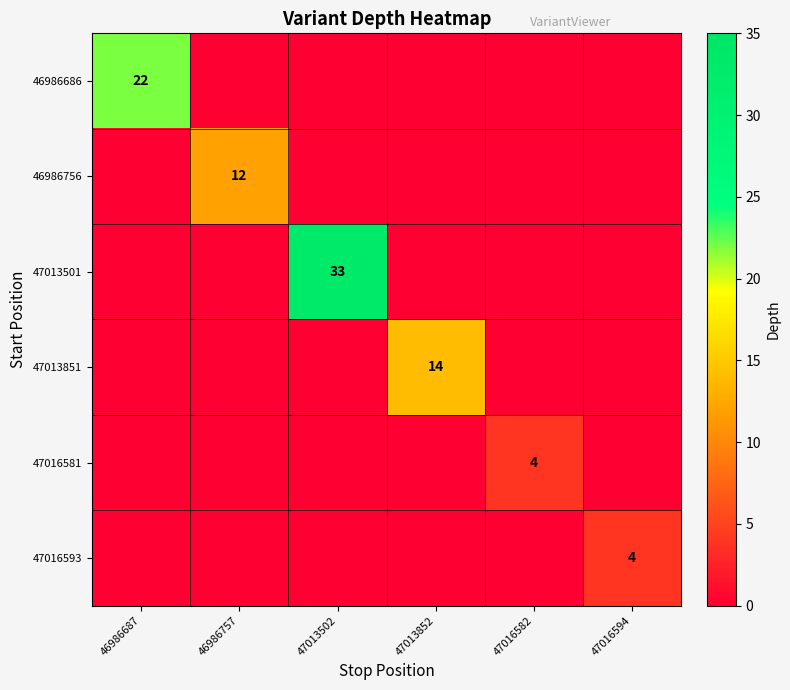

True or false: 47016593 has a value of 4 at 47016594.

True